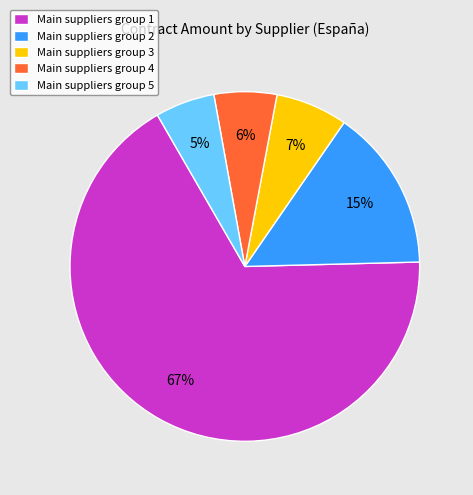

Which has a higher value, Main suppliers group 1 or Main suppliers group 4?

Main suppliers group 1